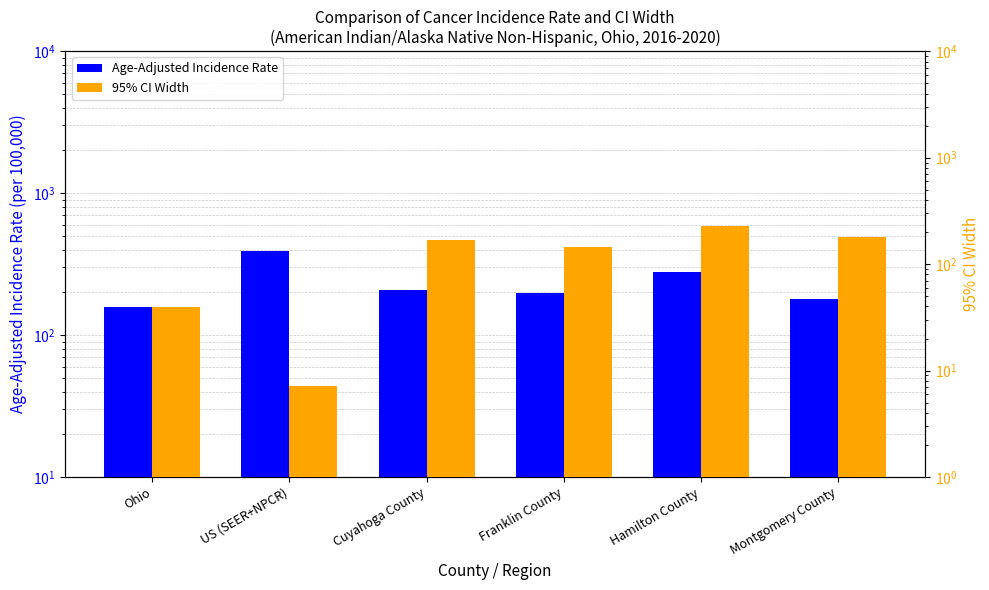

How many bars are there in total?

12